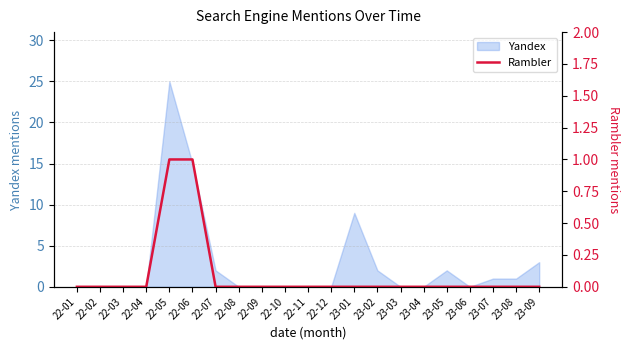

True or false: the data shows -1 at 23-08.

False